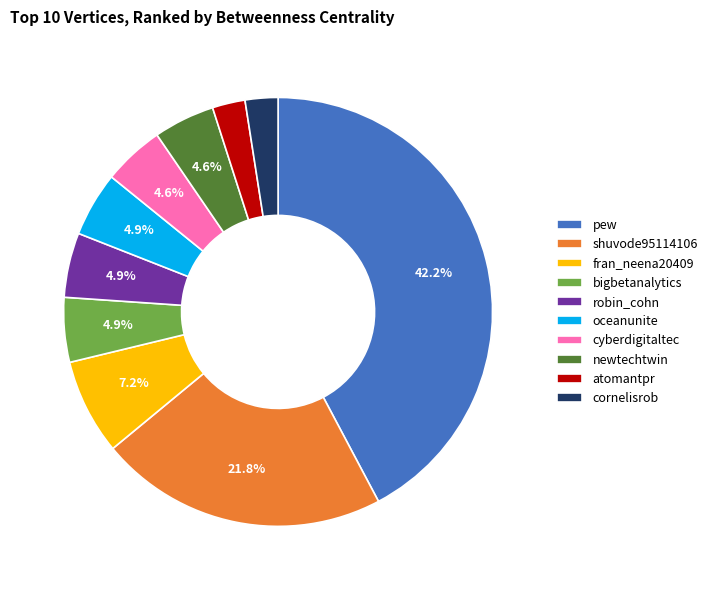

The shuvode95114106 slice represents 34% of the pie. True or false?

False